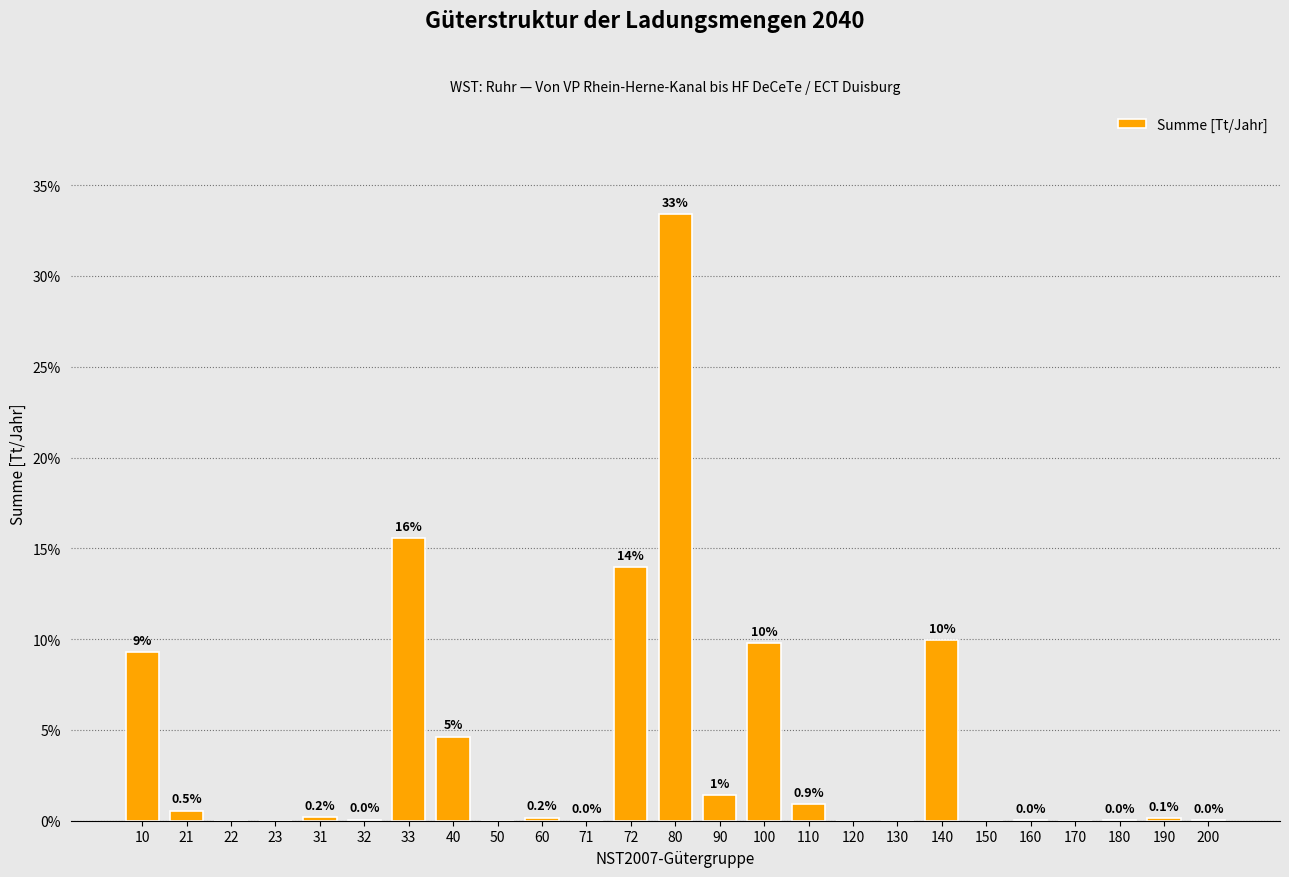

Which category has the highest value across all series?

80